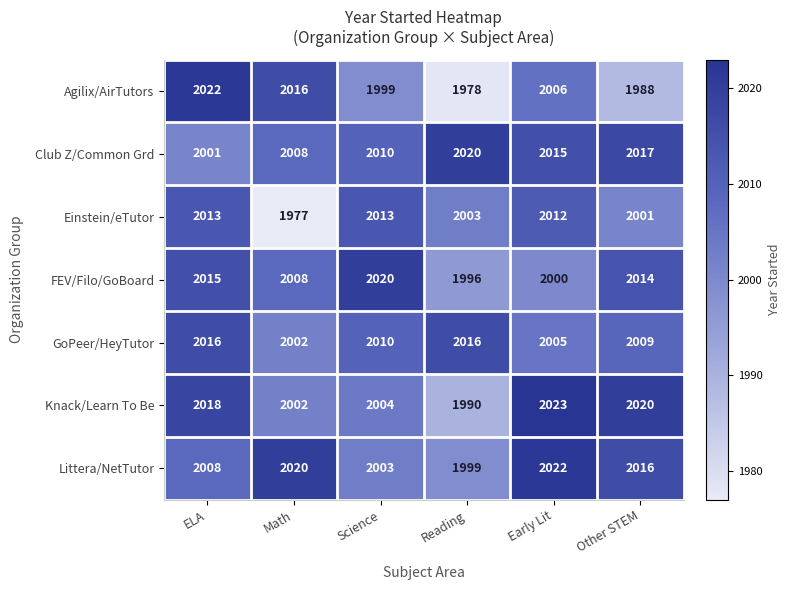

At Other STEM, list the series in order from largest to smallest.

Knack/Learn To Be, Club Z/Common Grd, Littera/NetTutor, FEV/Filo/GoBoard, GoPeer/HeyTutor, Einstein/eTutor, Agilix/AirTutors